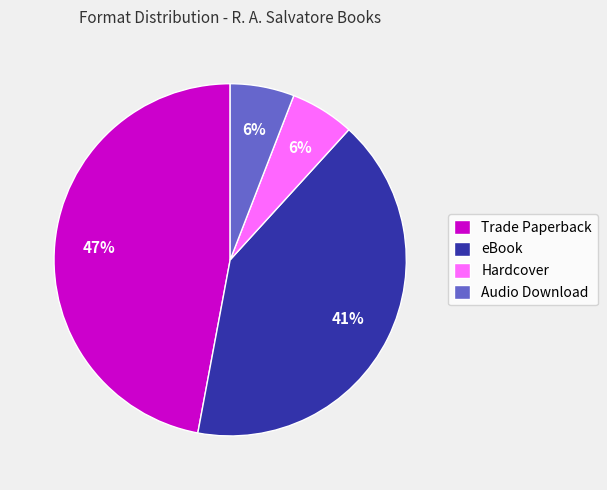

To the nearest percent, what percentage of the pie is Hardcover?

6%